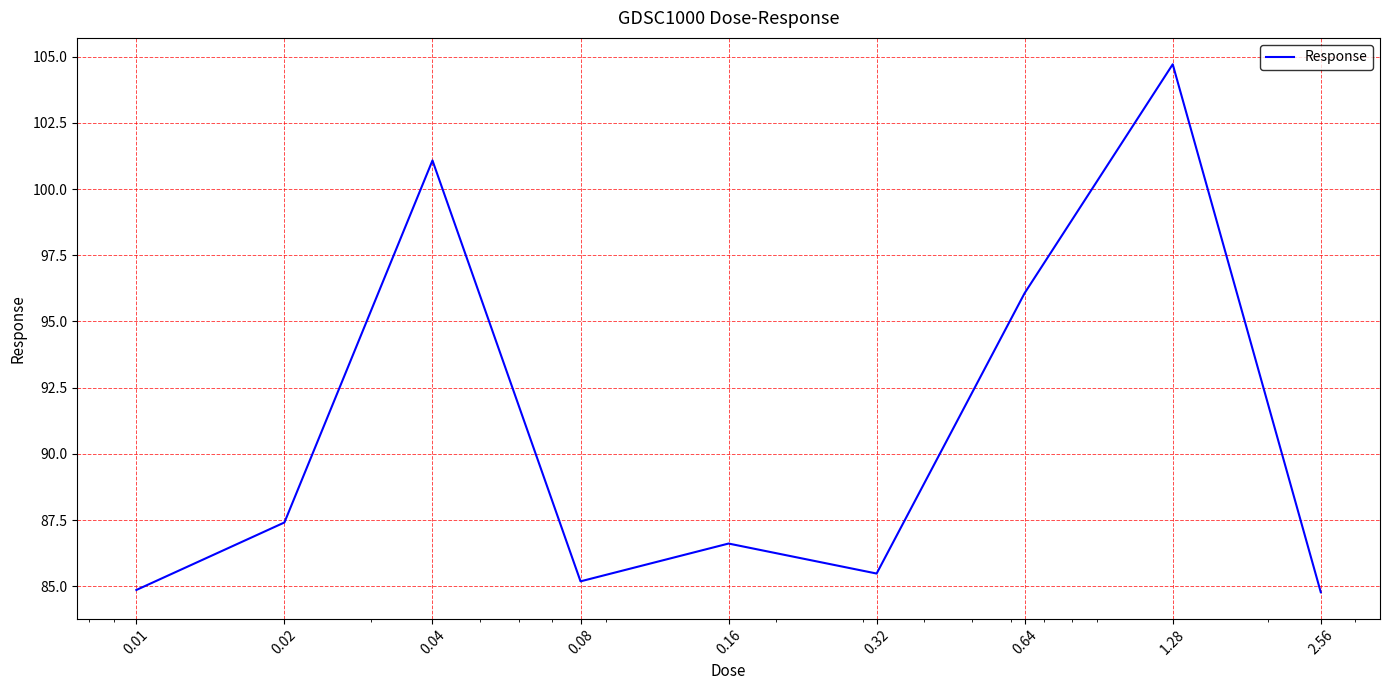

What is the maximum value shown in the chart?

104.7